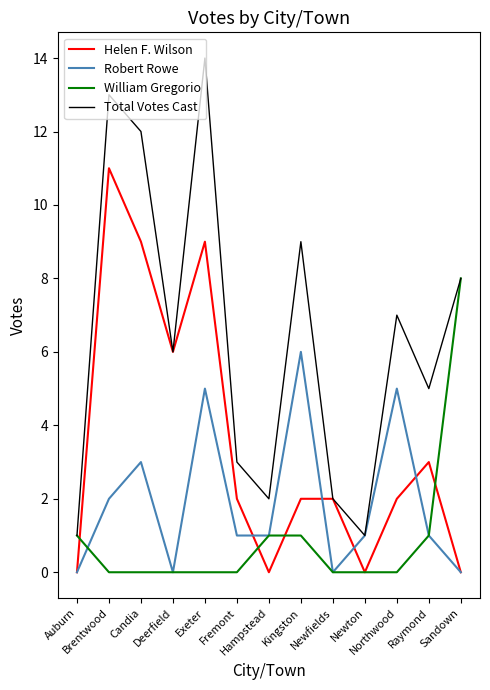

List the series in order of their overall mean, lowest first.

William Gregorio, Robert Rowe, Helen F. Wilson, Total Votes Cast